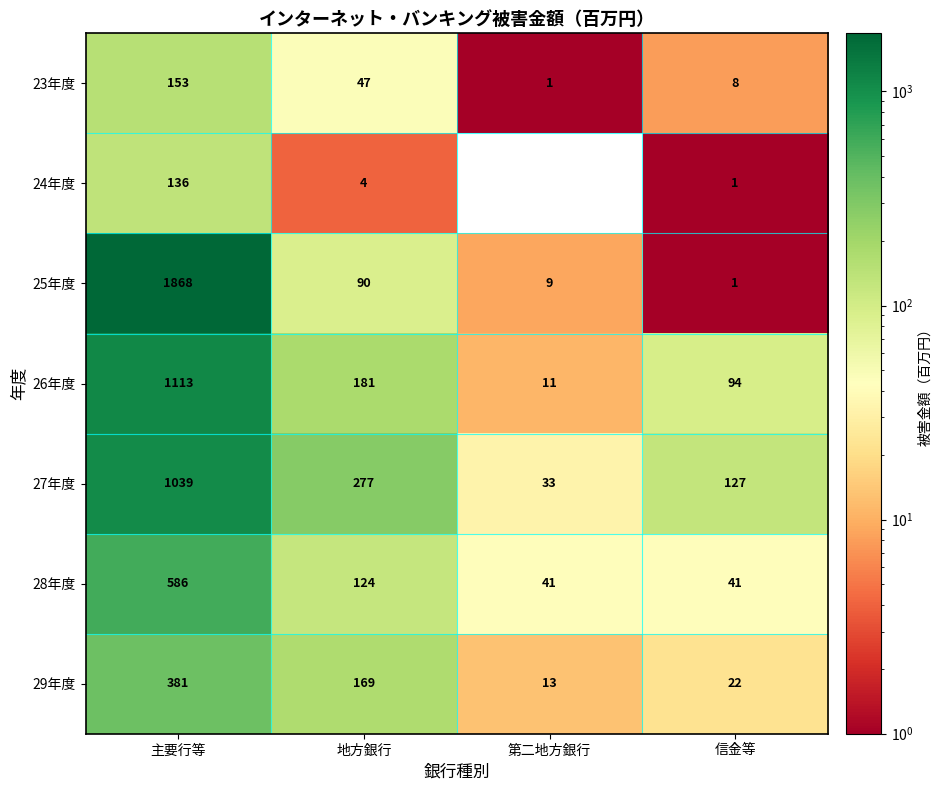

Is it true that 23年度 equals 32 at 地方銀行?

False